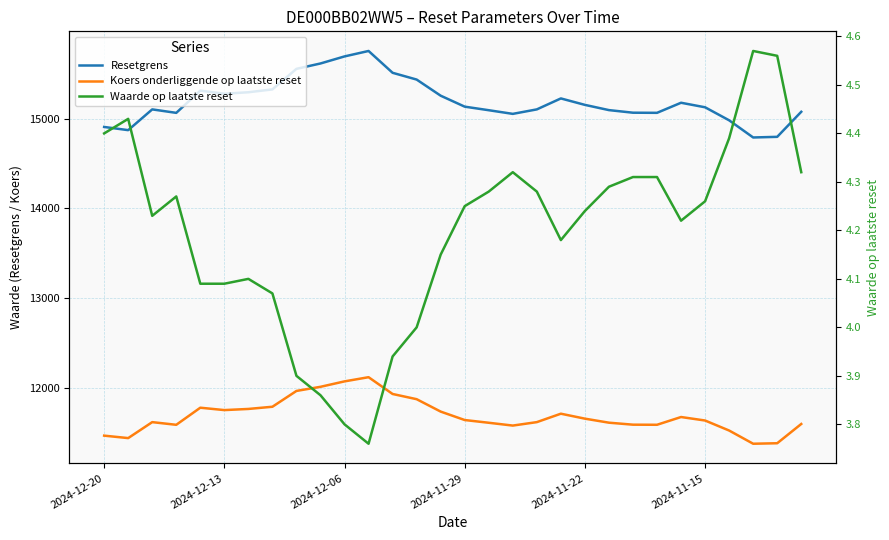

Reading right to left, what are all the values shown in this chart?

Resetgrens: 15076.5	14797.4	14790.2	14981.6	15126.7	15177.2	15064.9	15066.4	15095.2	15153.6	15225.3	15103.3	15053.4	15094.0	15133.7	15255.9	15435.7	15511.1	15754.3	15693.6	15615.0	15555.1	15326.1	15294.2	15277.7	15312.2	15064.5	15103.3	14871.9	14907.5
Koers onderliggende op laatste reset: 11597.3	11382.6	11377.1	11524.3	11635.9	11674.8	11588.4	11589.5	11611.7	11656.6	11711.8	11617.9	11579.5	11610.8	11641.3	11735.3	11873.6	11931.6	12118.7	12072.0	12011.5	11965.5	11789.3	11764.8	11752.1	11778.6	11588.1	11617.9	11439.9	11467.3
Waarde op laatste reset: 4.3	4.6	4.6	4.4	4.3	4.2	4.3	4.3	4.3	4.2	4.2	4.3	4.3	4.3	4.2	4.2	4.0	3.9	3.8	3.8	3.9	3.9	4.1	4.1	4.1	4.1	4.3	4.2	4.4	4.4